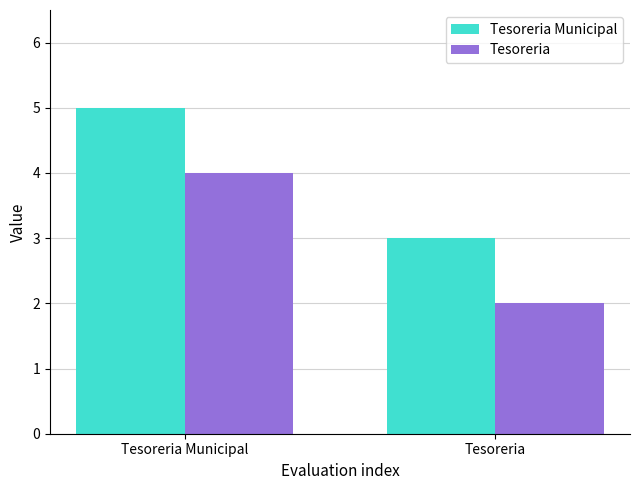

What is the approximate value of Tesoreria Municipal at Tesoreria Municipal?

5